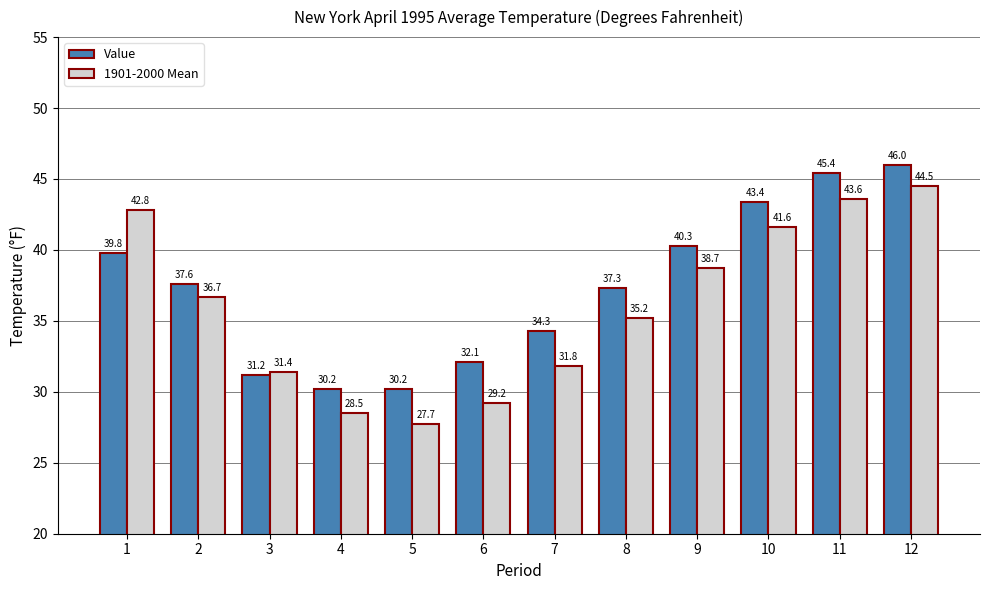

Are the bars horizontal?

No